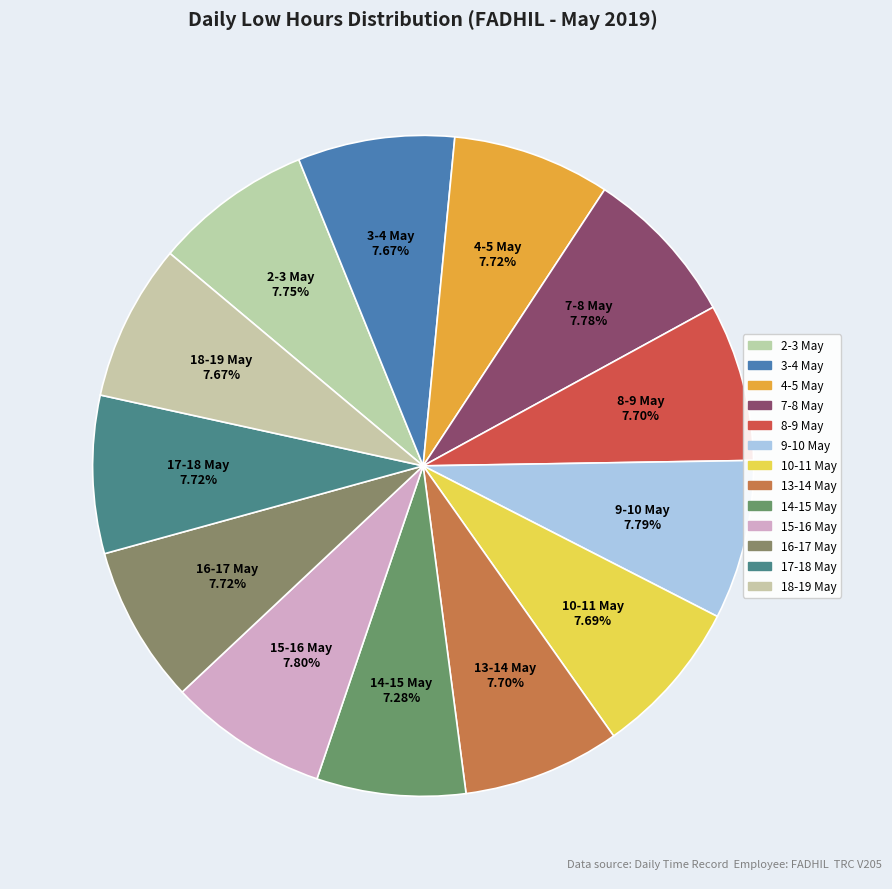

What percentage is the 2-3 May slice, to the nearest percent?

8%